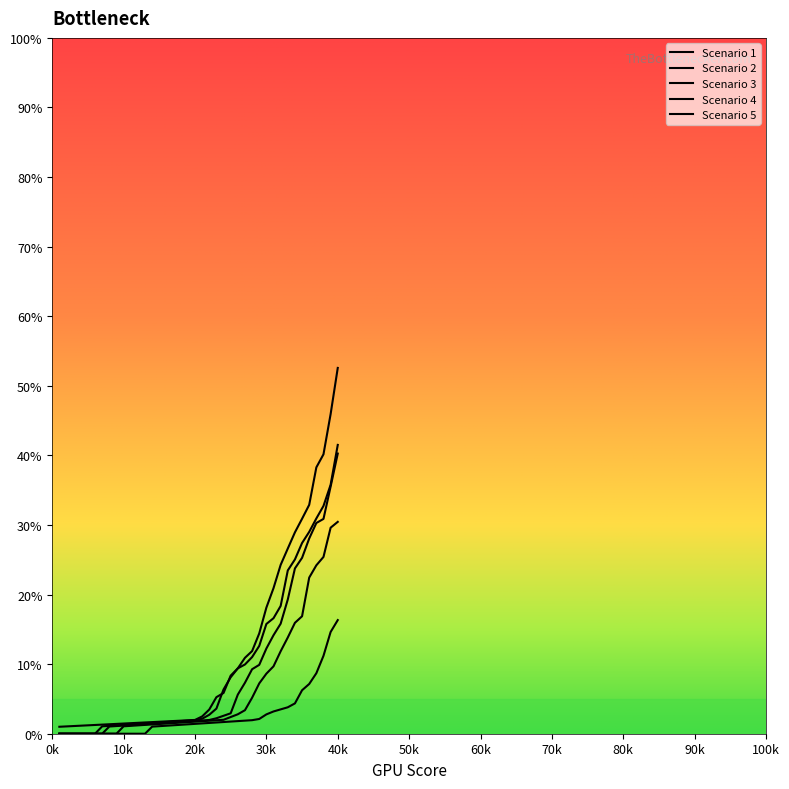

Count the number of data series in this chart.

5